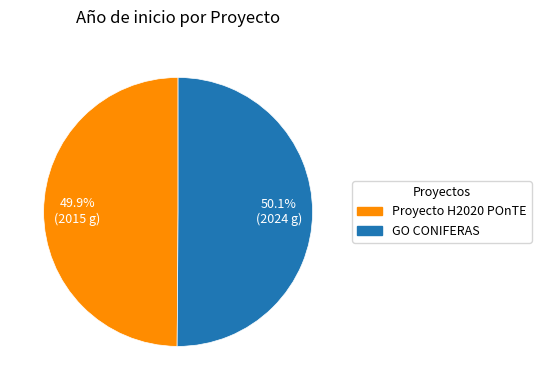

Is there a majority slice in this chart?

Yes